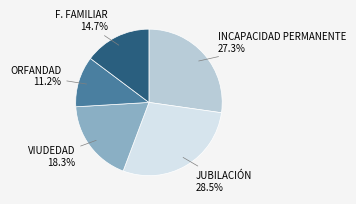

To the nearest percent, what is the difference between the largest and smallest slice percentages?

17%